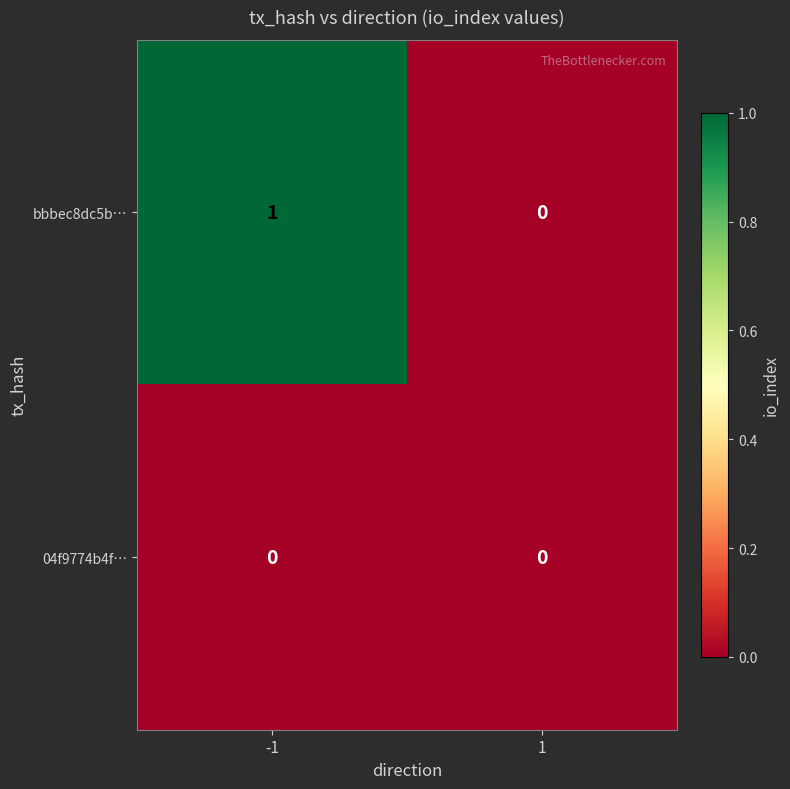

The bbbec8dc5b… series shows 2 at -1. True or false?

False